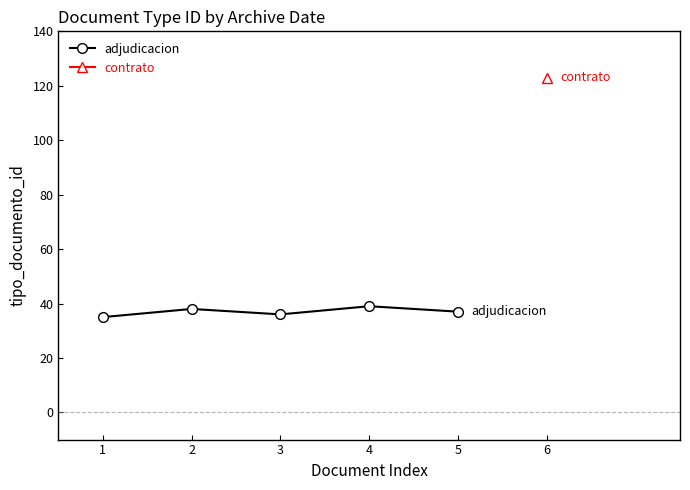

True or false: adjudicacion has more than 2 interior local peaks.

False